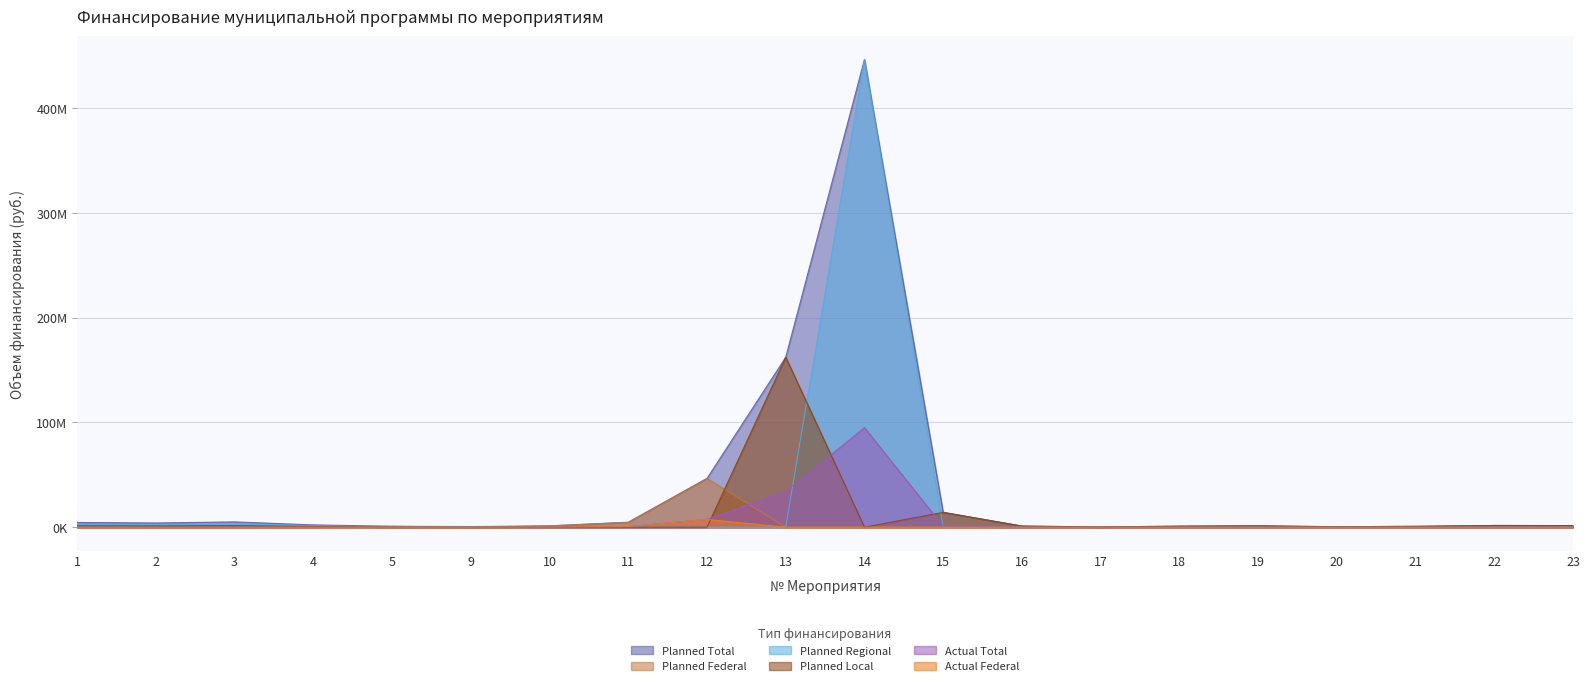

Between which two adjacent categories do Planned Federal and Actual Total first intersect?

12 and 13